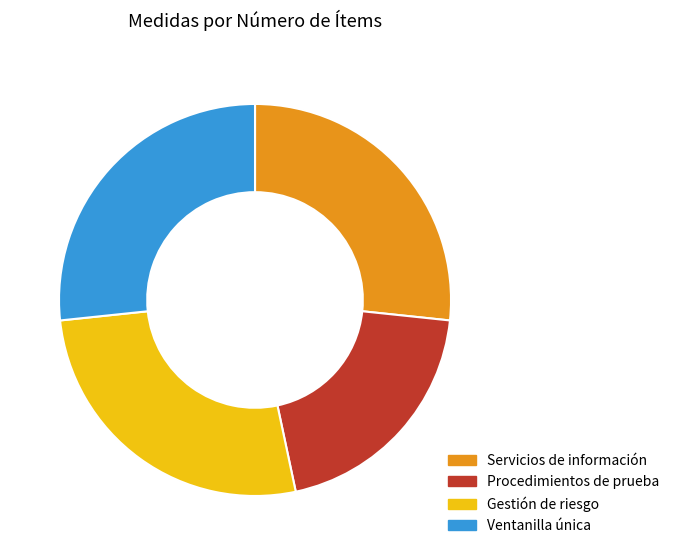

Does Ventanilla única account for over 50% of the chart?

No